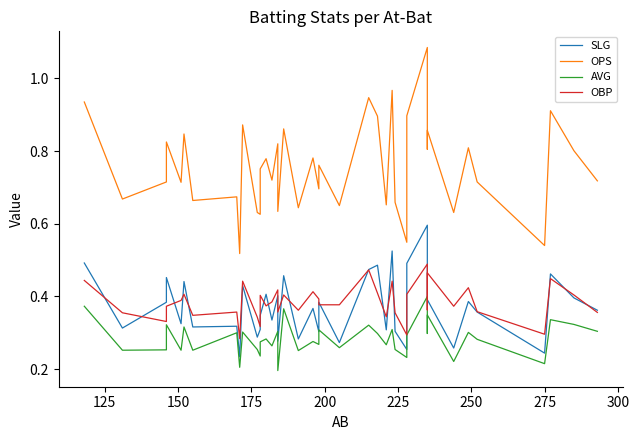

Reading left to right, extract all data points from this chart.

SLG: 0.5	0.3	0.4	0.5	0.3	0.4	0.3	0.3	0.2	0.4	0.3	0.3	0.3	0.4	0.3	0.4	0.3	0.5	0.3	0.4	0.3	0.4	0.3	0.5	0.5	0.3	0.5	0.3	0.3	0.5	0.6	0.4	0.4	0.3	0.4	0.4	0.2	0.5	0.4	0.4
OPS: 0.9	0.7	0.7	0.8	0.7	0.8	0.7	0.7	0.5	0.9	0.6	0.6	0.8	0.8	0.7	0.8	0.6	0.9	0.6	0.8	0.7	0.8	0.7	0.9	0.9	0.7	1.0	0.7	0.5	0.9	1.1	0.8	0.9	0.6	0.8	0.7	0.5	0.9	0.8	0.7
AVG: 0.4	0.3	0.3	0.3	0.3	0.3	0.3	0.3	0.2	0.3	0.3	0.2	0.3	0.3	0.3	0.3	0.2	0.4	0.3	0.3	0.3	0.3	0.3	0.3	0.3	0.3	0.3	0.3	0.2	0.3	0.4	0.3	0.3	0.2	0.3	0.3	0.2	0.3	0.3	0.3
OBP: 0.4	0.4	0.3	0.4	0.4	0.4	0.3	0.4	0.3	0.4	0.3	0.3	0.4	0.4	0.4	0.4	0.4	0.4	0.4	0.4	0.4	0.4	0.4	0.5	0.4	0.3	0.4	0.4	0.3	0.4	0.5	0.4	0.5	0.4	0.4	0.4	0.3	0.4	0.4	0.4